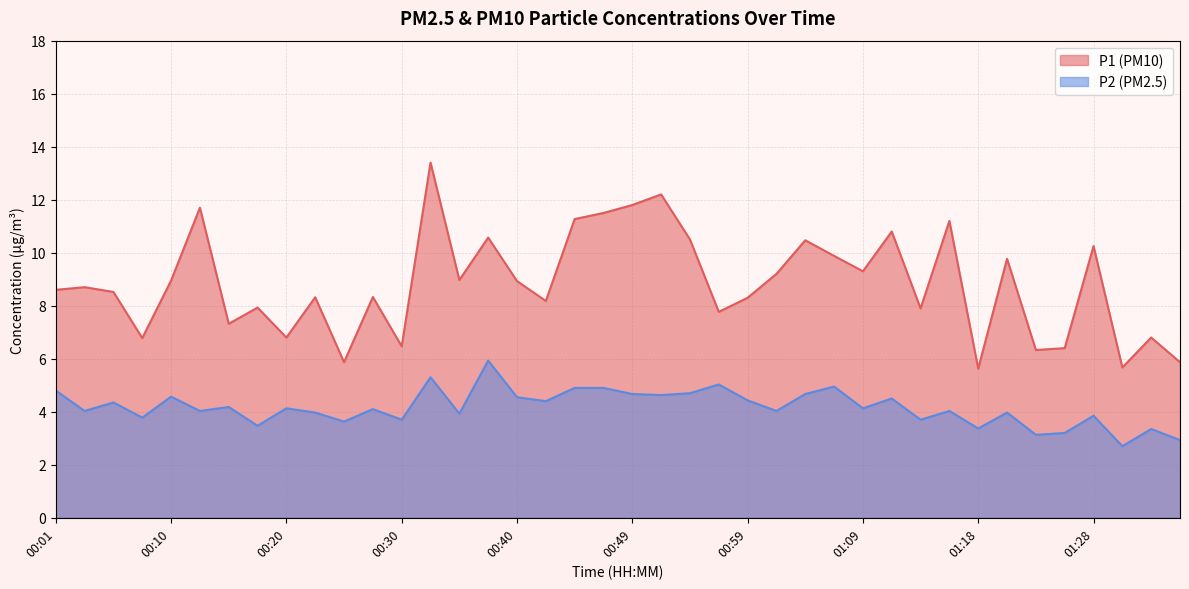

In P2, how many points are higher than both neighbors (excluding endpoints)?

14